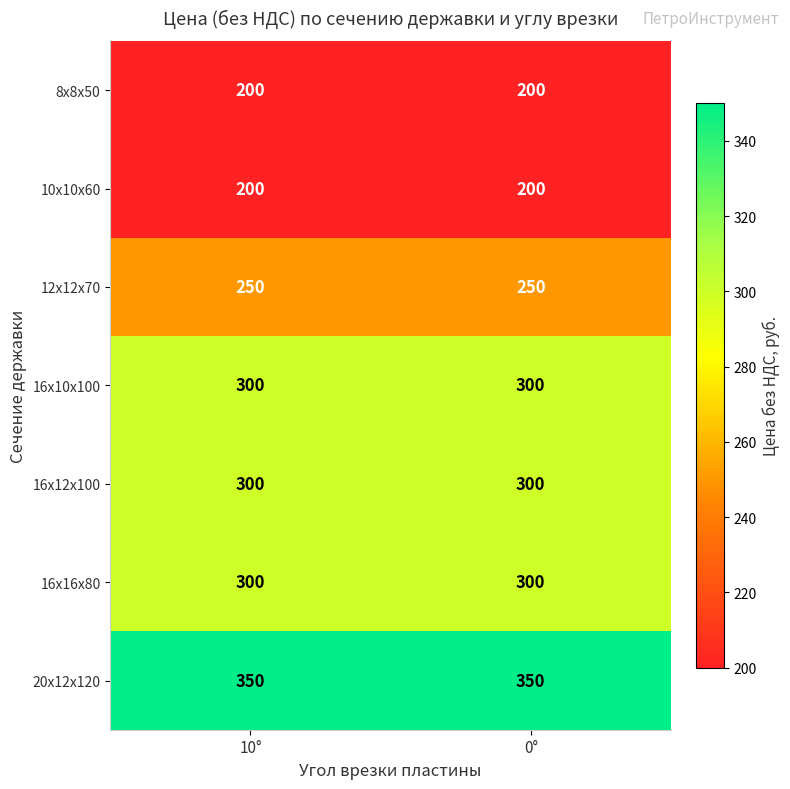

The value of 16х10х100 at 10° is 122. True or false?

False